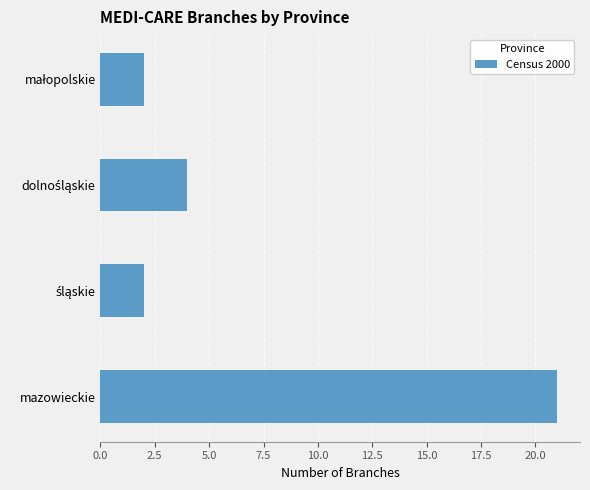

What is the greatest value displayed?

21